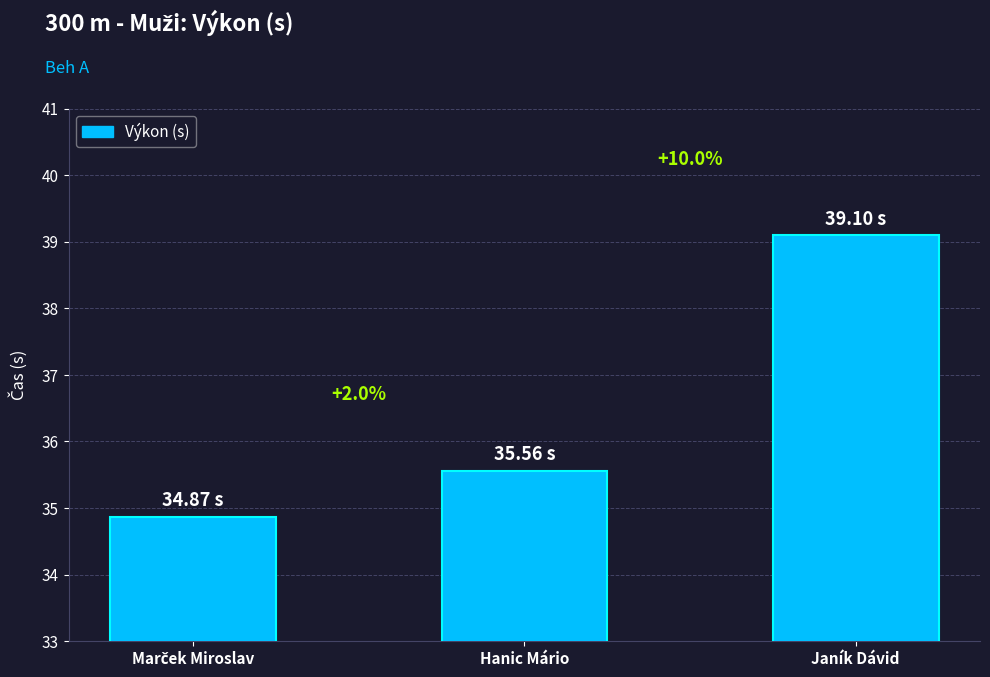

Is it true that the value at Hanic Mário is 50.2?

False